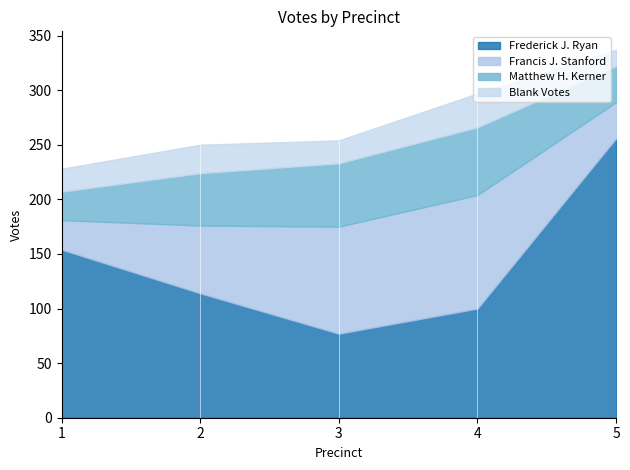

How many values in the Matthew H. Kerner series exceed 48?

2